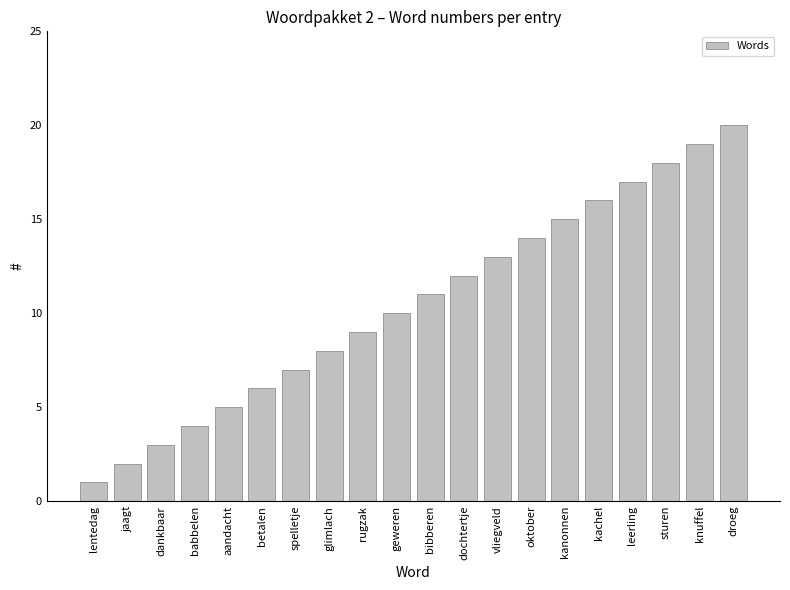

List the labels in order of value, largest first.

droeg, knuffel, sturen, leerling, kachel, kanonnen, oktober, vliegveld, dochtertje, bibberen, geweren, rugzak, glimlach, spelletje, betalen, aandacht, babbelen, dankbaar, jaagt, lentedag